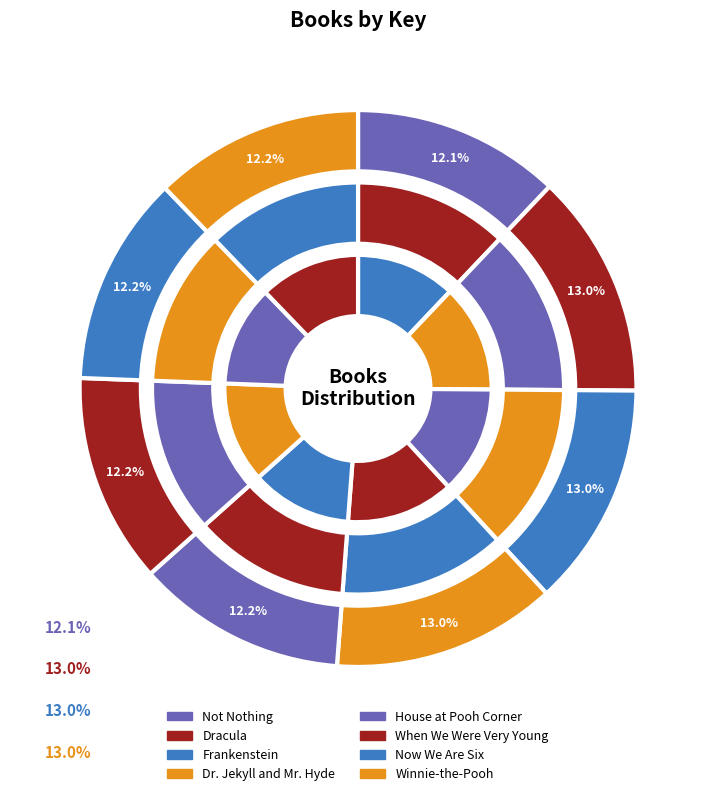

Does any single category account for the majority?

No